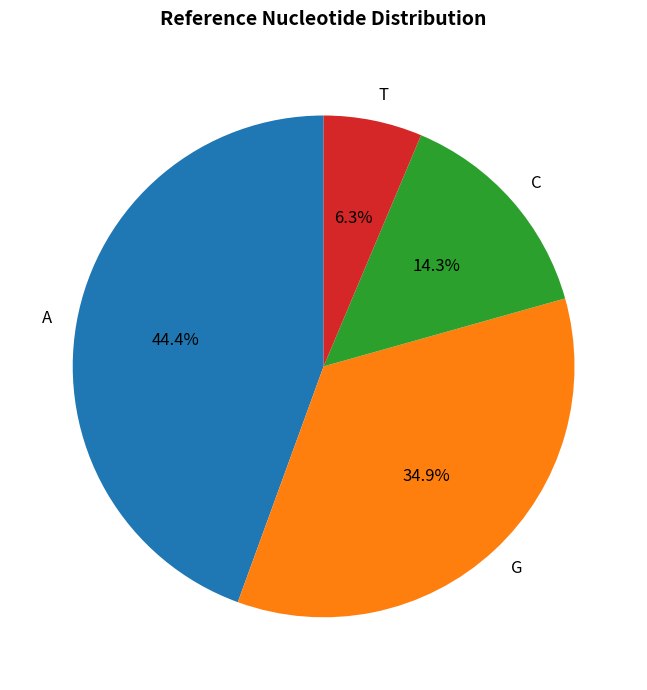

Which category has the smallest portion of the pie?

T